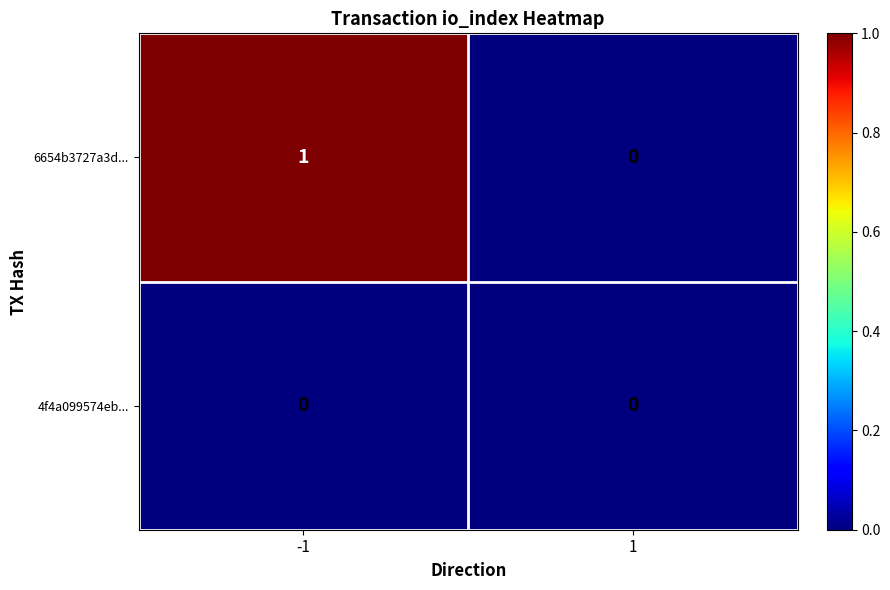

Which series has the largest total across all categories?

6654b3727a3d...